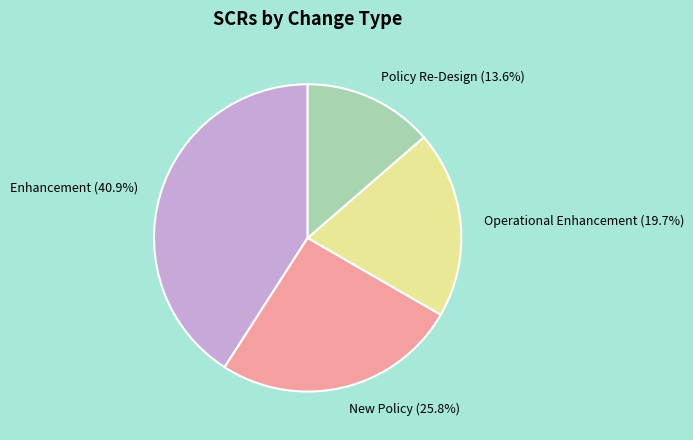

True or false: New Policy accounts for 40% of the total.

False